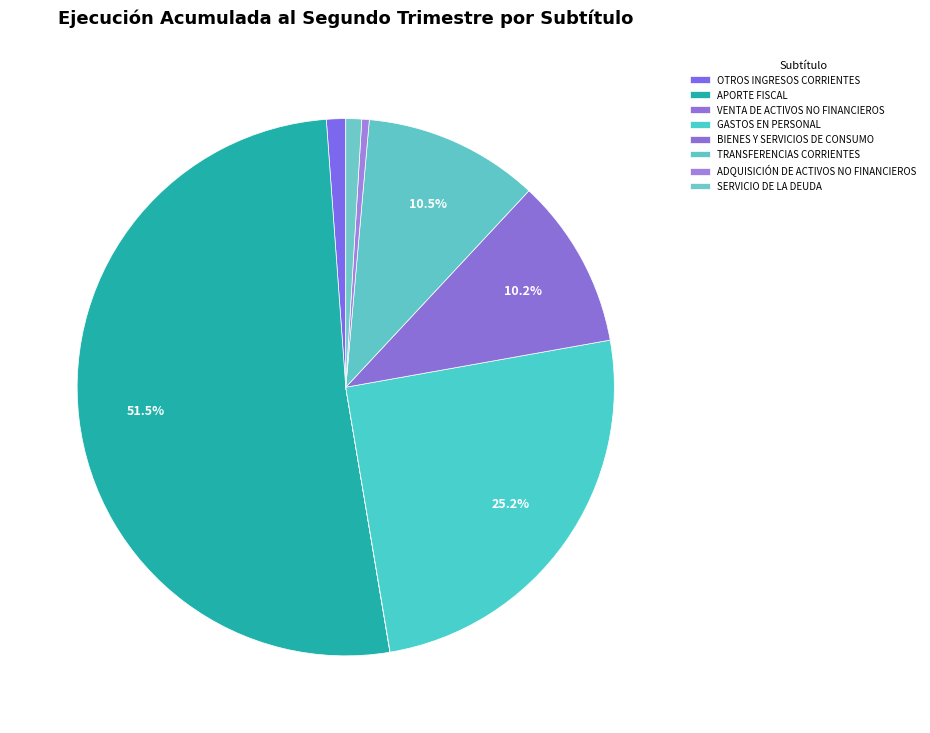

To the nearest percent, what is the difference between the TRANSFERENCIAS CORRIENTES and OTROS INGRESOS CORRIENTES slice percentages?

9%